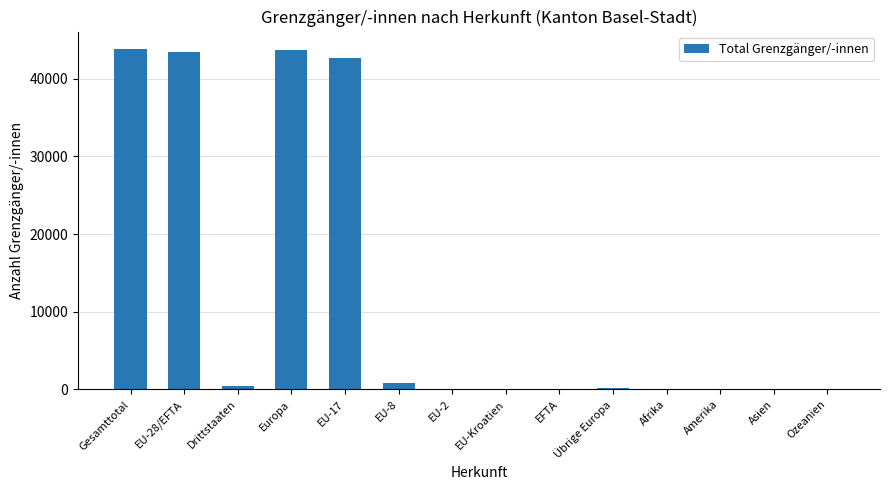

Where does the data first go above 193?

Gesamttotal